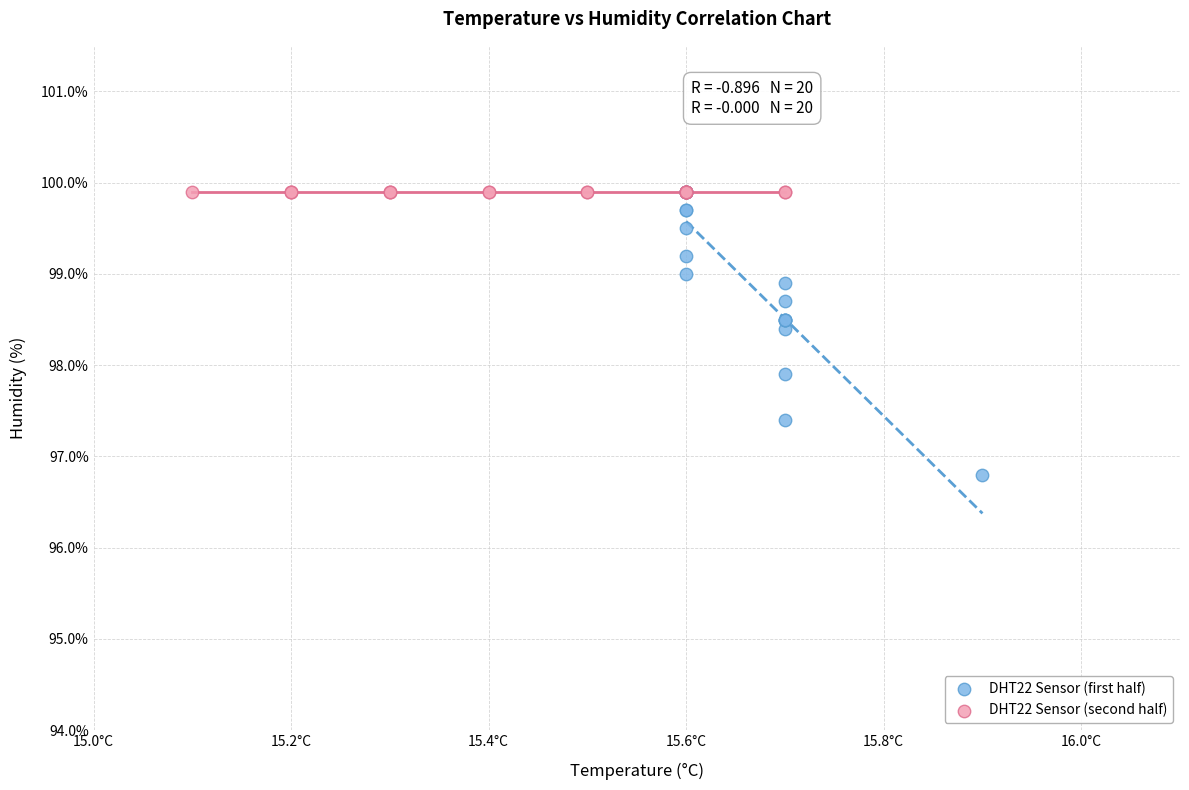

Which series contains the lowest Y value?

DHT22 Sensor (first half)